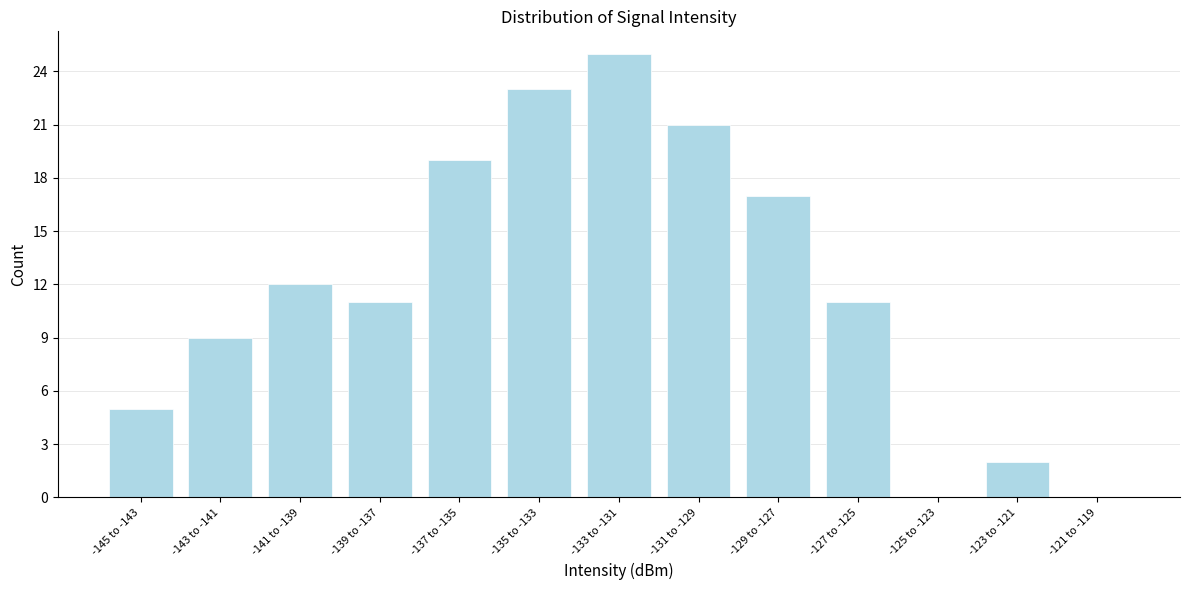

Reading left to right, transcribe all the data shown in this chart.

-145 to -143=5	-143 to -141=9	-141 to -139=12	-139 to -137=11	-137 to -135=19	-135 to -133=23	-133 to -131=25	-131 to -129=21	-129 to -127=17	-127 to -125=11	-125 to -123=0	-123 to -121=2	-121 to -119=0